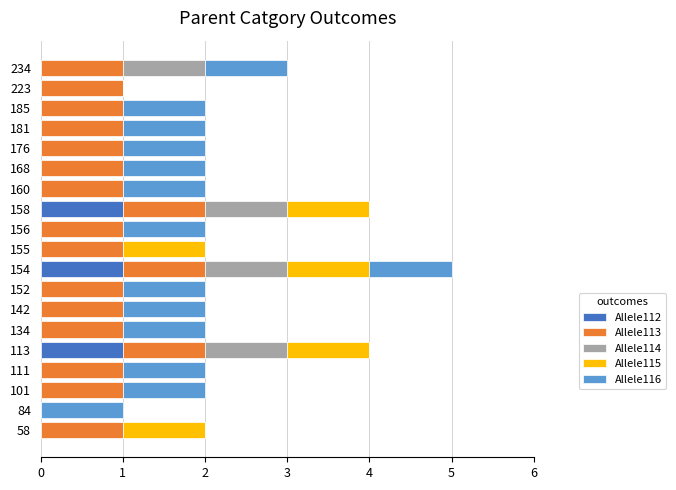

How many series are shown in this chart?

5